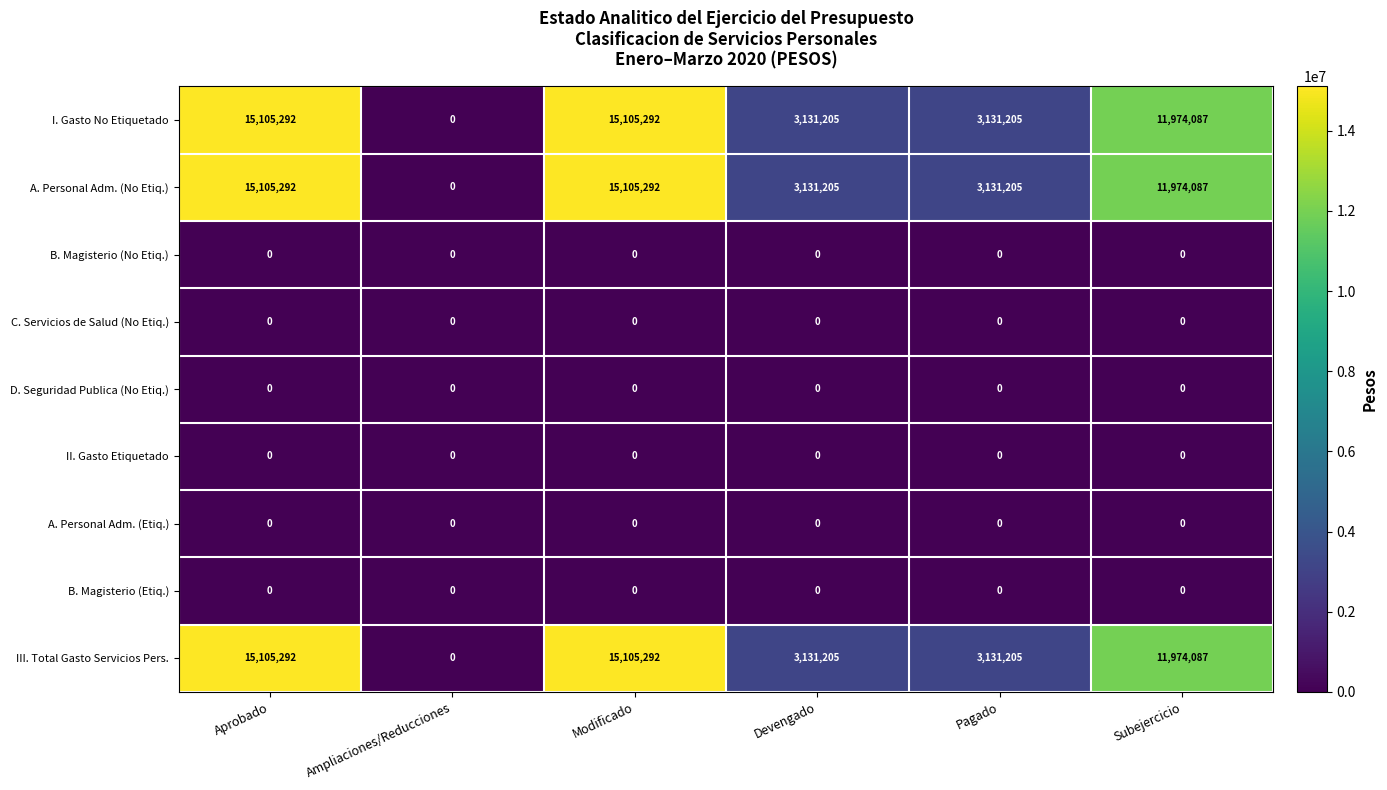

What is the difference between the I. Gasto No Etiquetado values at Modificado and Ampliaciones/Reducciones?

15105292